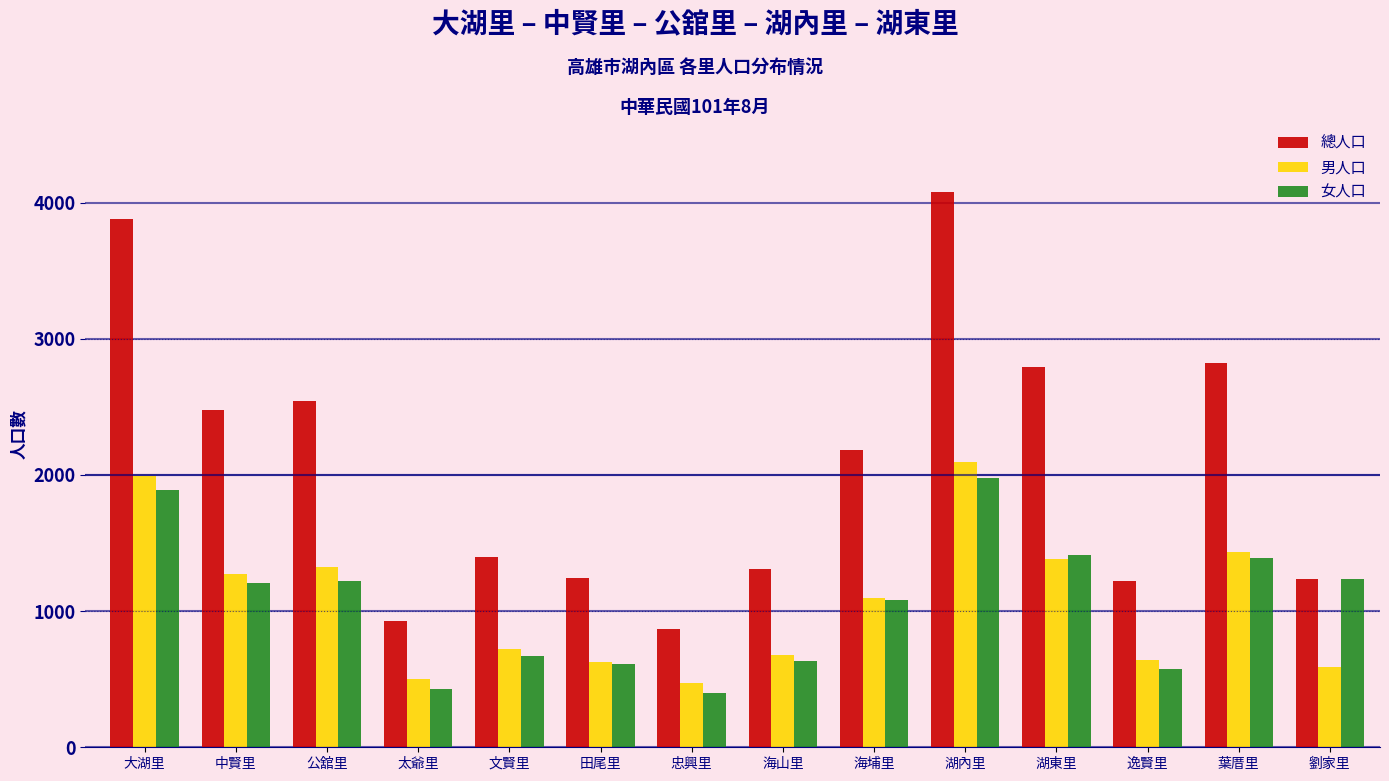

What is the difference between the maximum and second lowest values in the 男人口 series?

1600